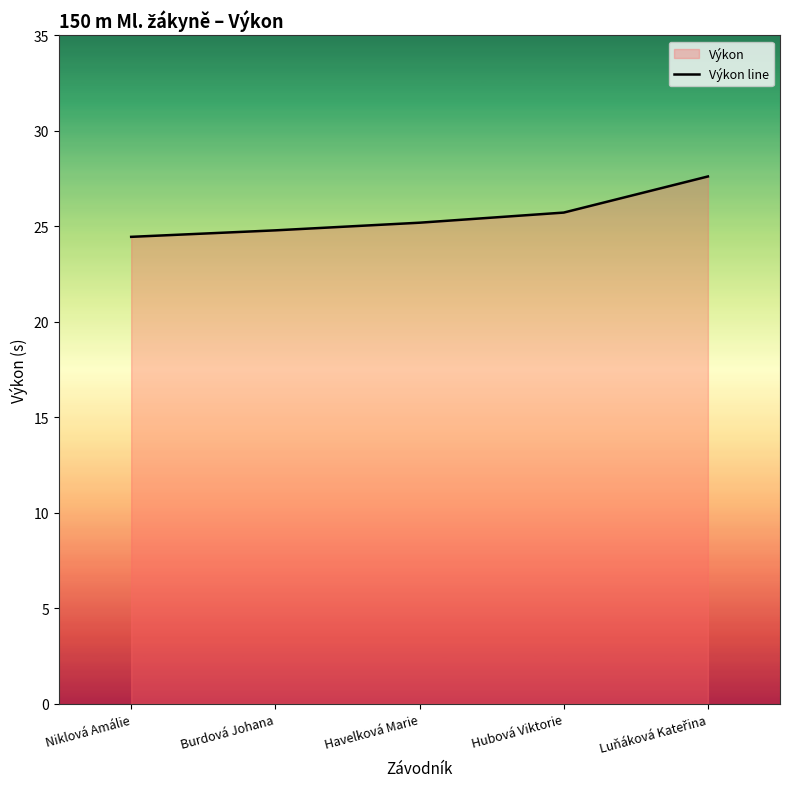

Rank the categories by value from highest to lowest.

Luňáková Kateřina, Hubová Viktorie, Havelková Marie, Burdová Johana, Niklová Amálie